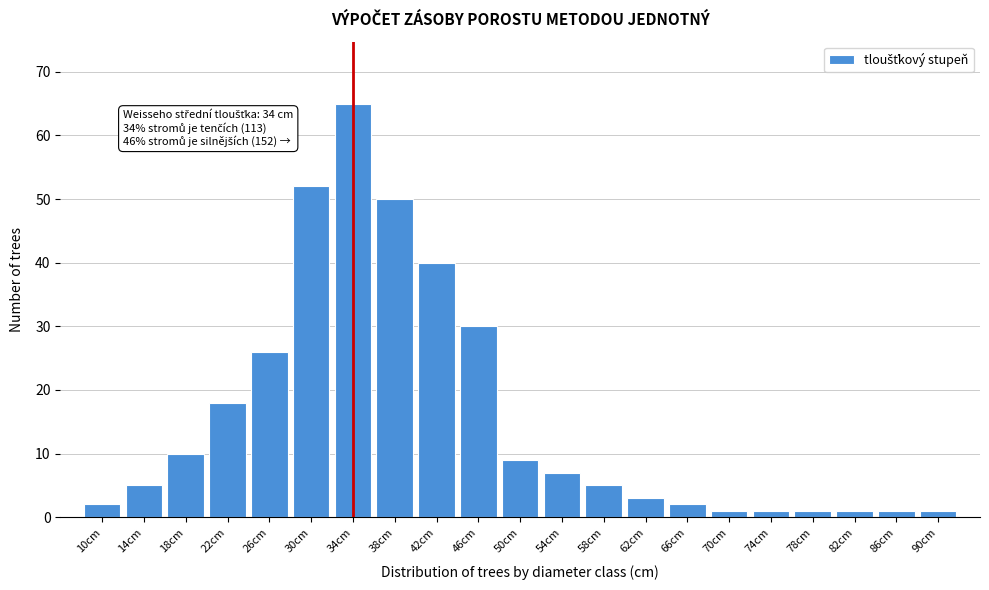

Reading left to right, list all the values displayed in this chart.

2	5	10	18	26	52	65	50	40	30	9	7	5	3	2	1	1	1	1	1	1